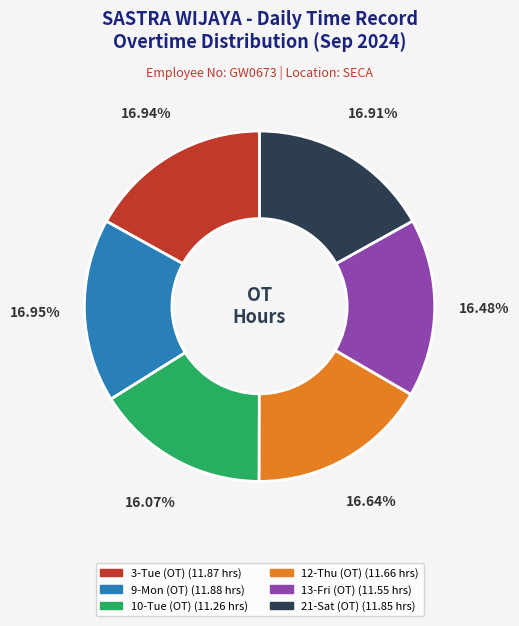

Does any single category account for the majority?

No